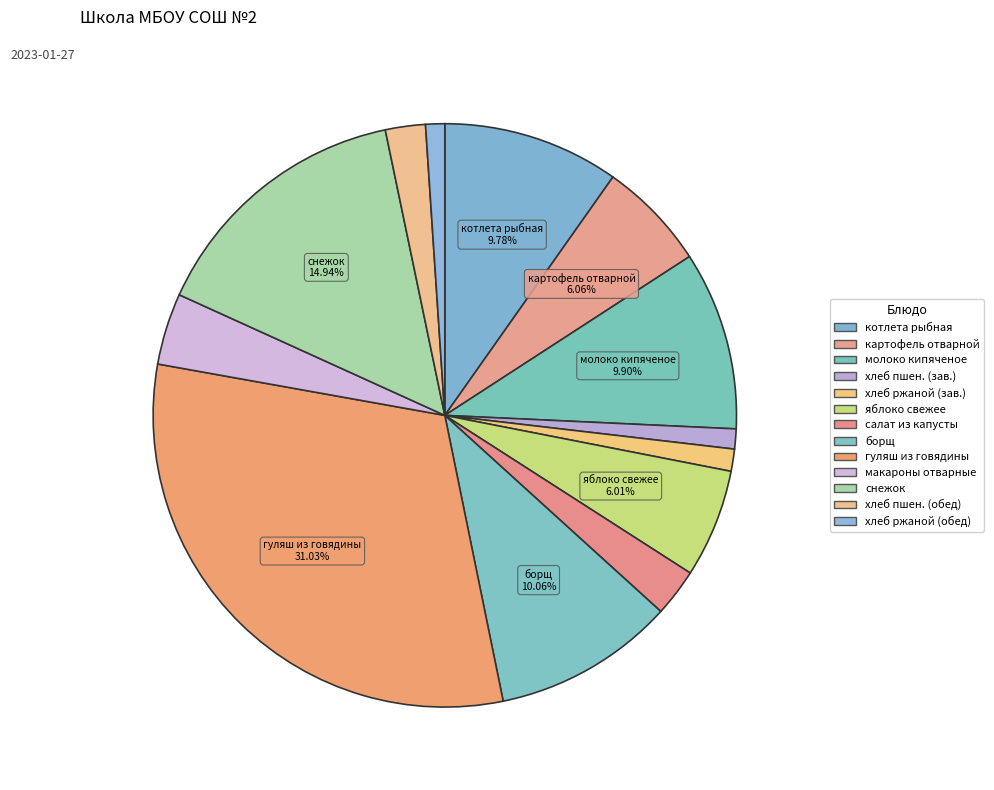

Which slice is the largest?

гуляш из говядины